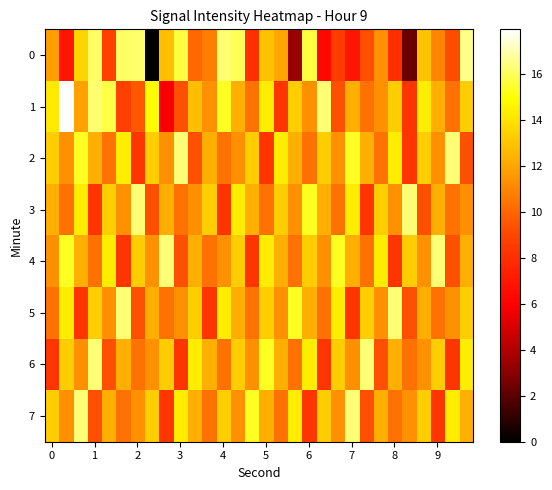

At which category is the sum across all series the highest?

13